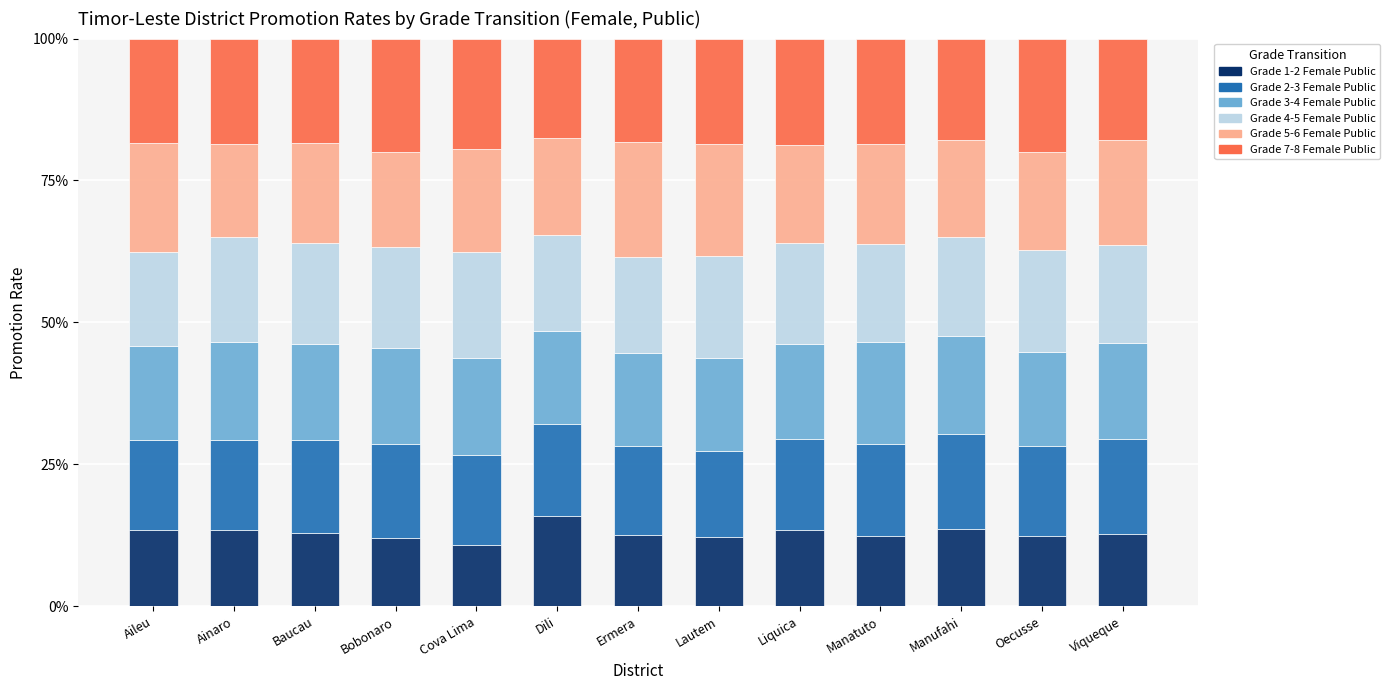

Are the bars grouped side by side (vs. stacked)?

No